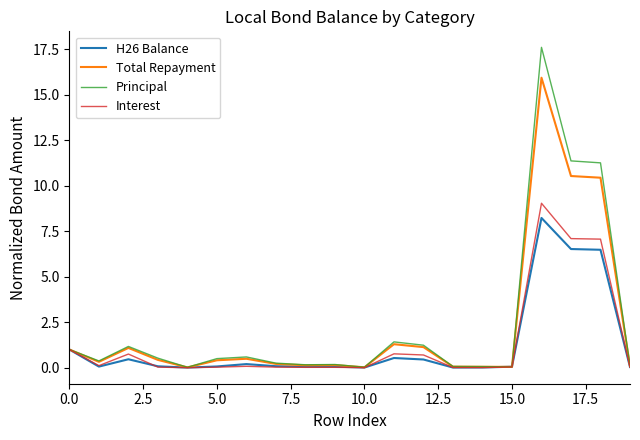

At how many categories does at least one series exceed 14?

1